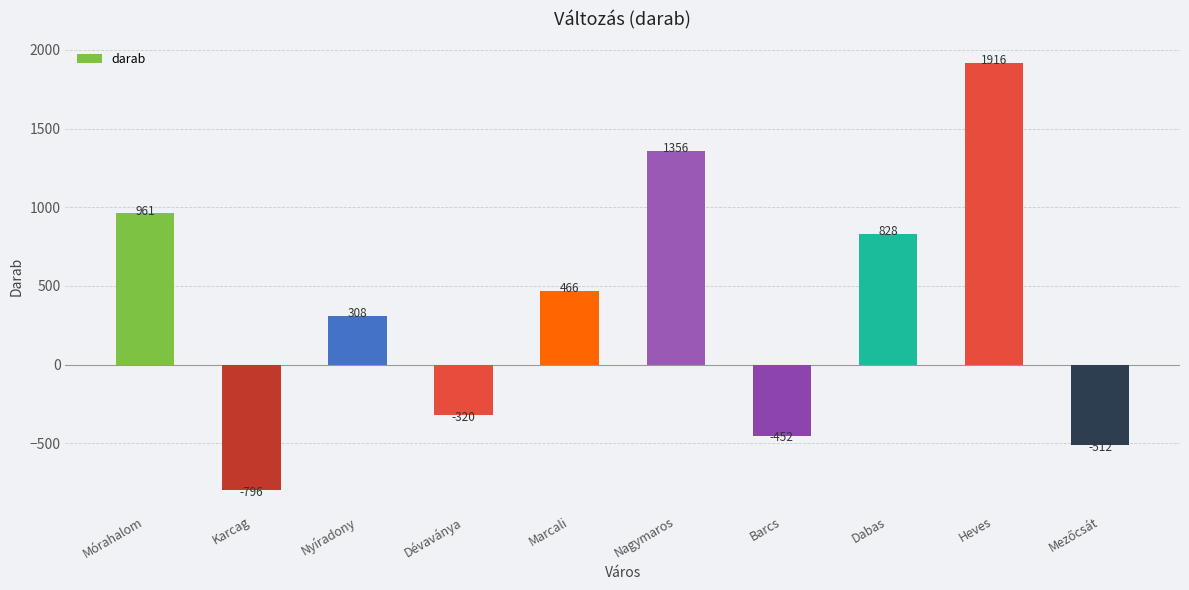

Are the bars grouped side by side (vs. stacked)?

No